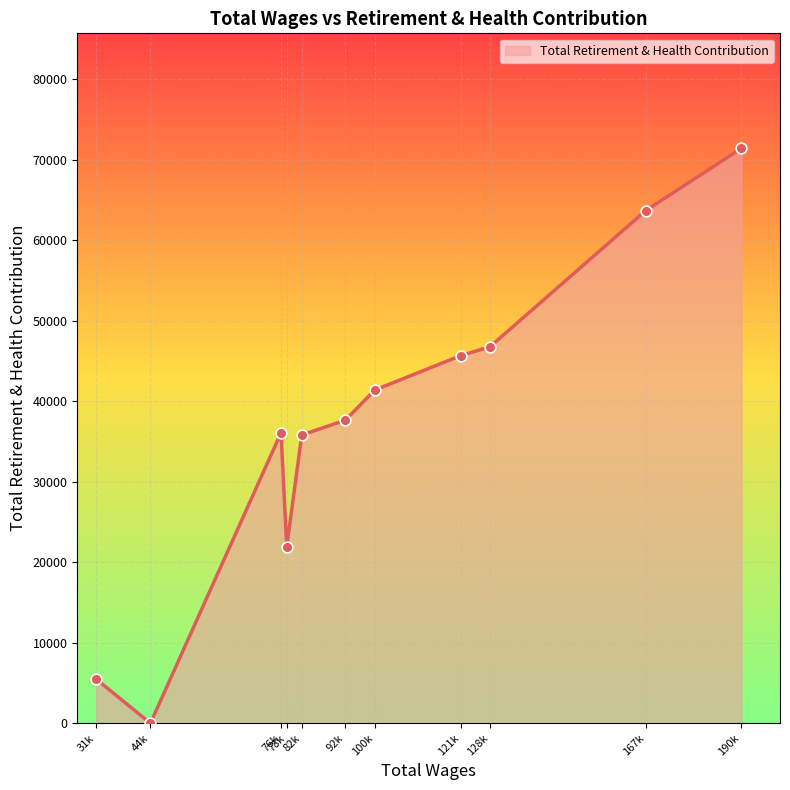

Which has a higher value, 44k or 121k?

121k